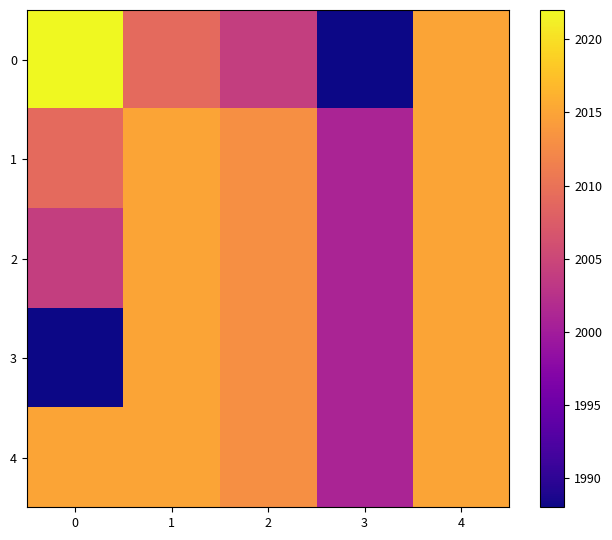

Count the number of data series in this chart.

5